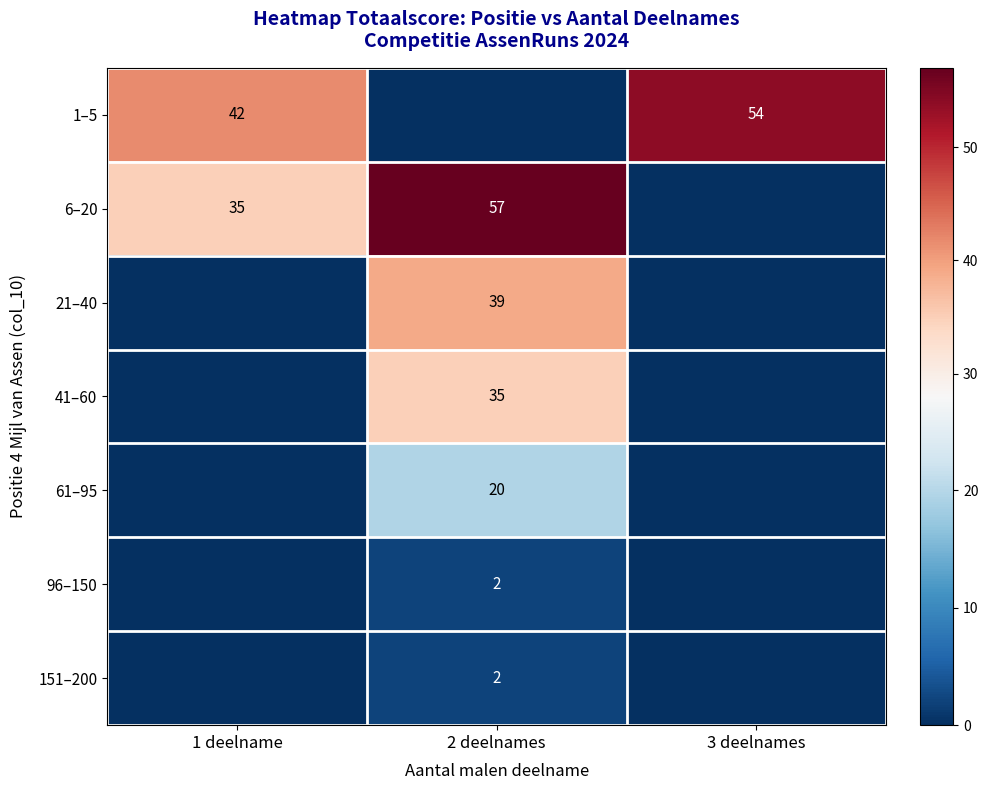

True or false: 1–5 has a value of 54 at 3 deelnames.

True